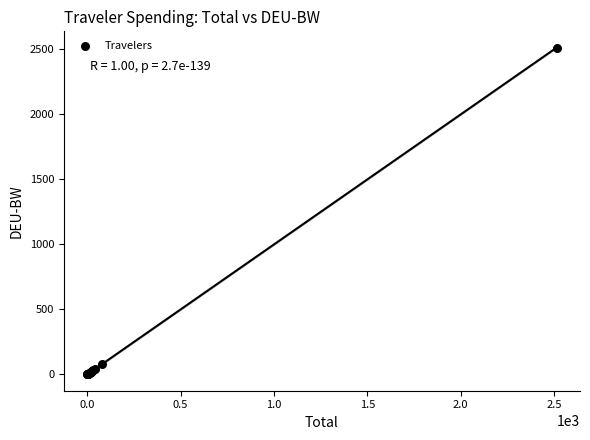

What Y value in the scatter plot is closest to 1257?

76.8